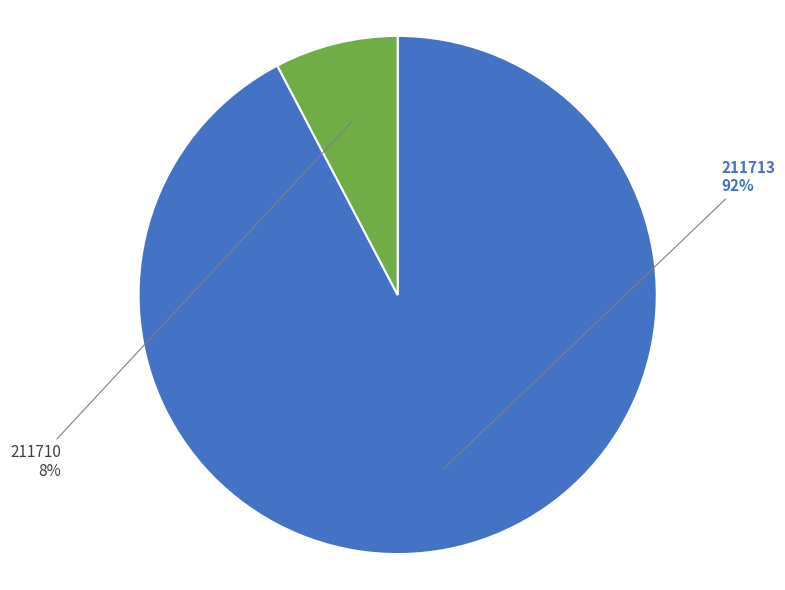

Which category has the smallest portion of the pie?

211710